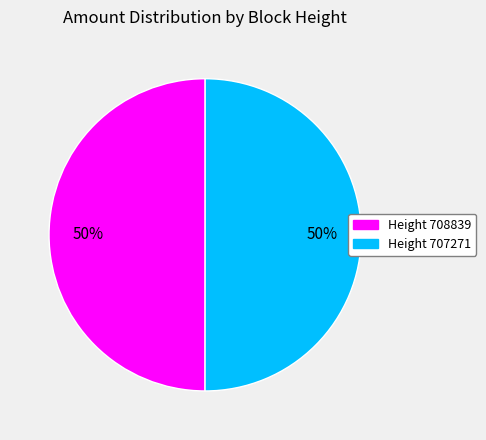

Combined, do Height 707271 and Height 708839 account for over 50%?

Yes